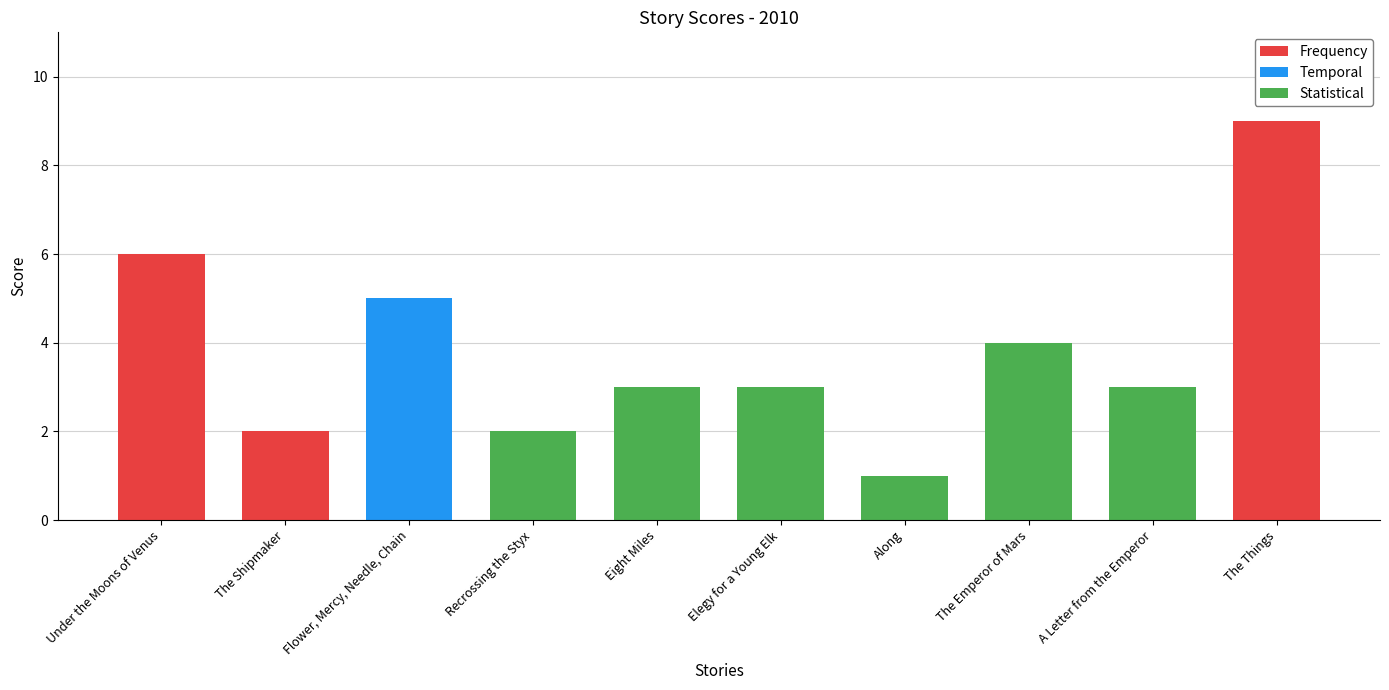

What is the difference between the maximum and second lowest values?

7